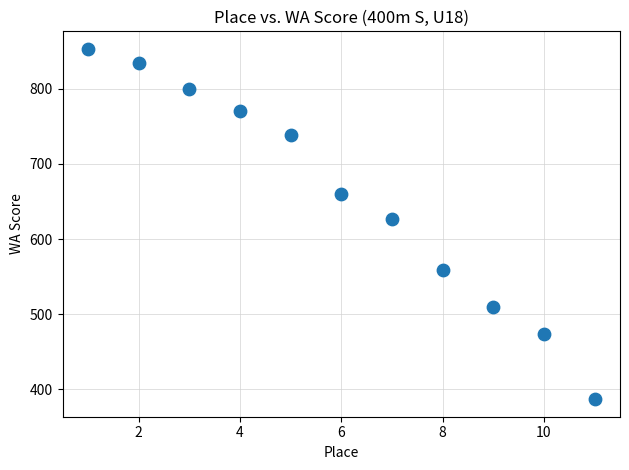

What is the range of Y values (max minus min)?

466